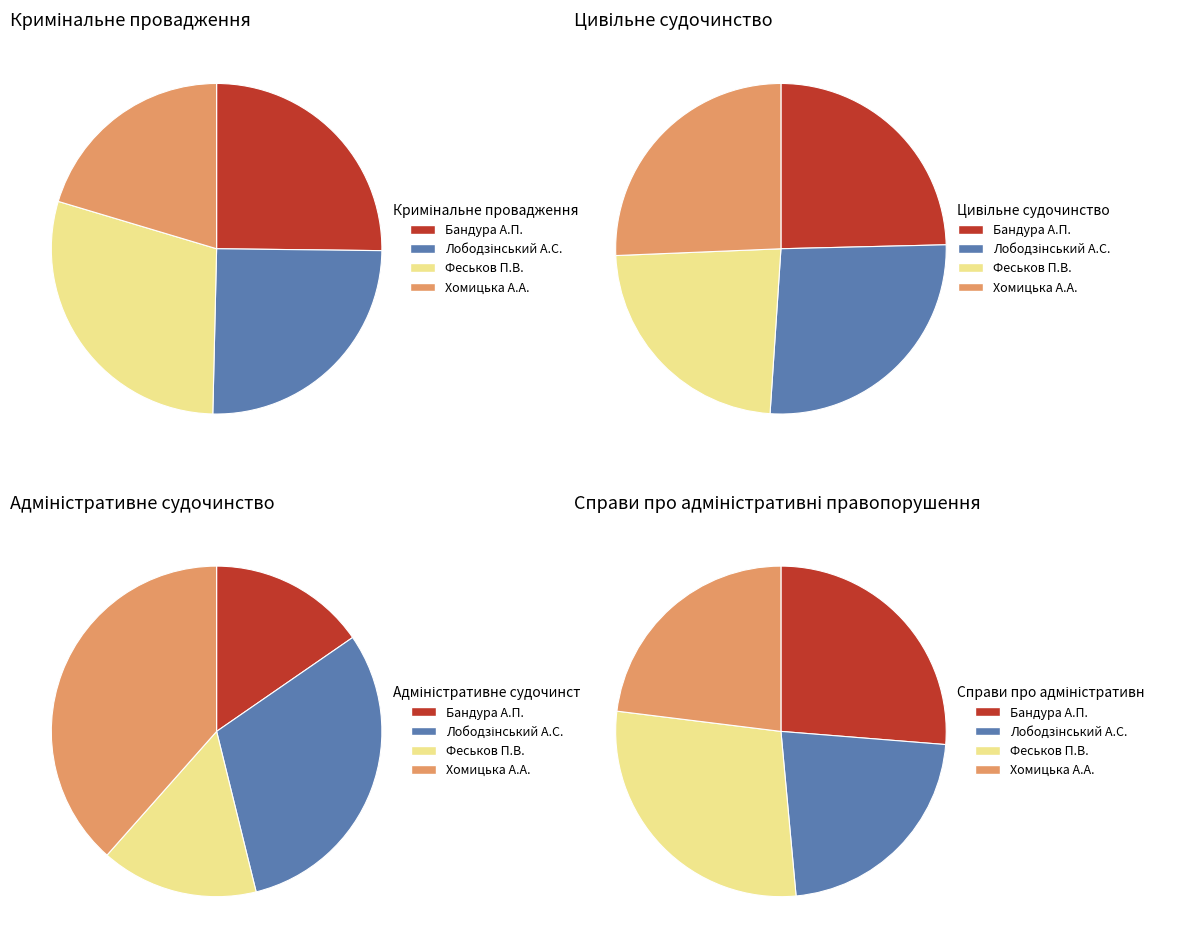

To the nearest percent, what is the difference between the largest and smallest slice percentages?

23%